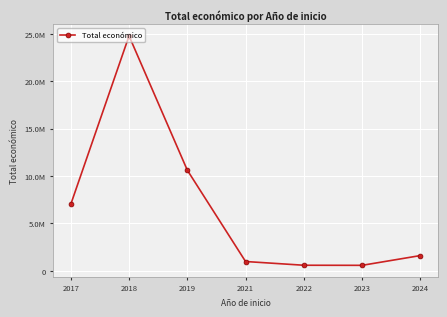

Between 2019 and 2017, which is larger?

2019